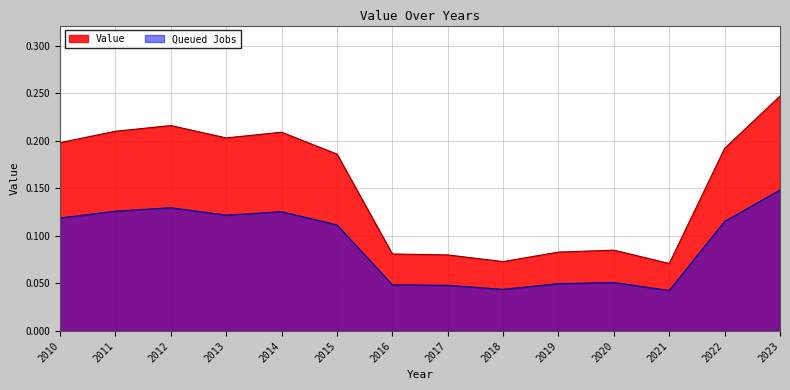

How many points are lower than both their immediate neighbors (excluding endpoints)?

3